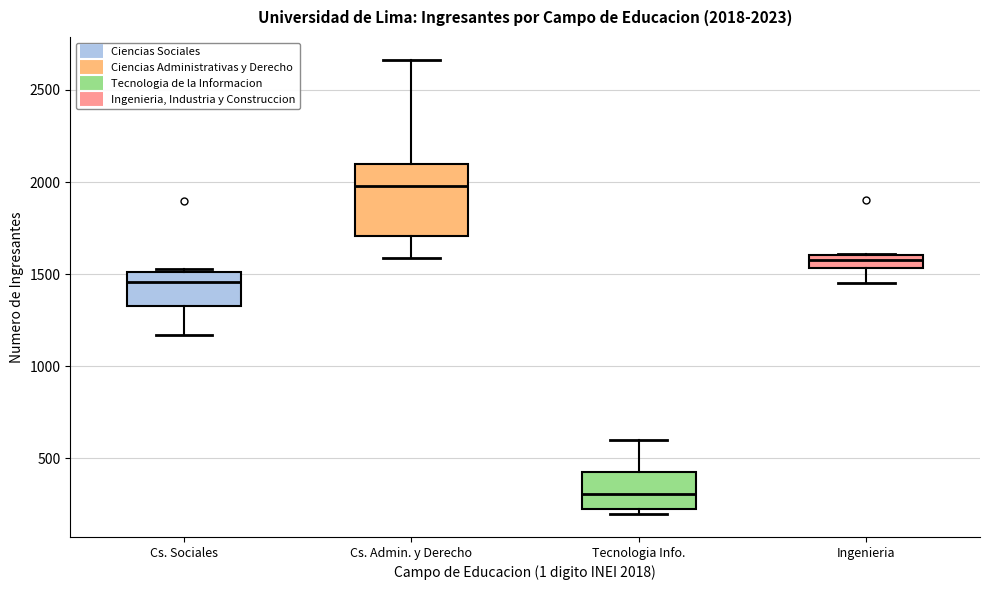

Which box is the tallest, from its lower edge to its upper edge?

Cs. Admin. y Derecho